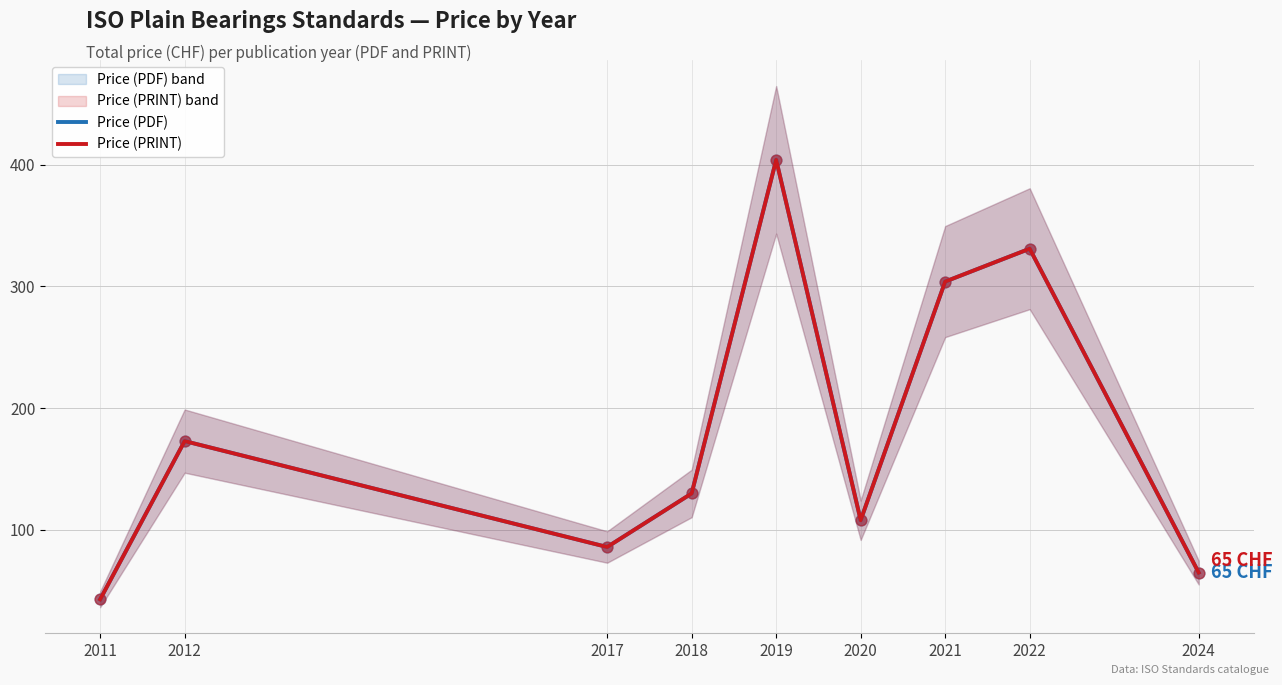

At which category is the sum across all series the highest?

2019